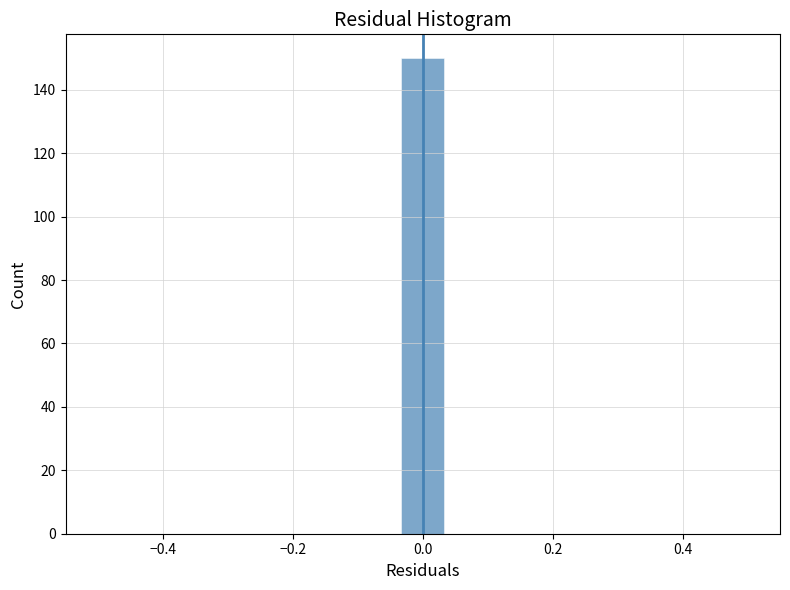

Around what value on the x-axis is the tallest bar? Give the approximate position of its centre, as read against the axis.

0.00